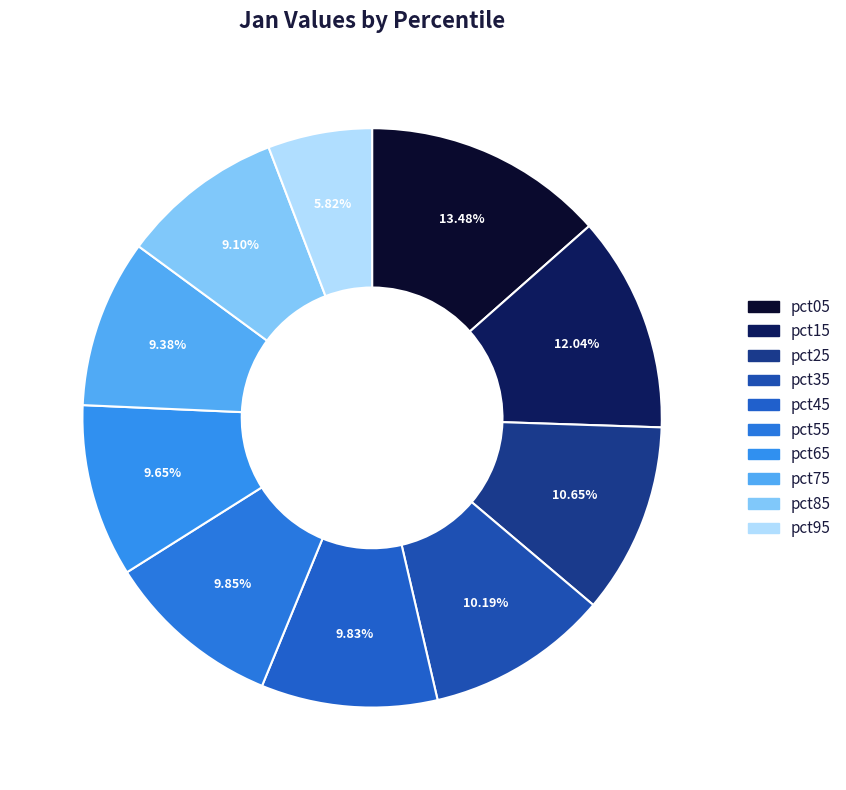

To the nearest percent, what is the difference between the largest and smallest slice percentages?

8%